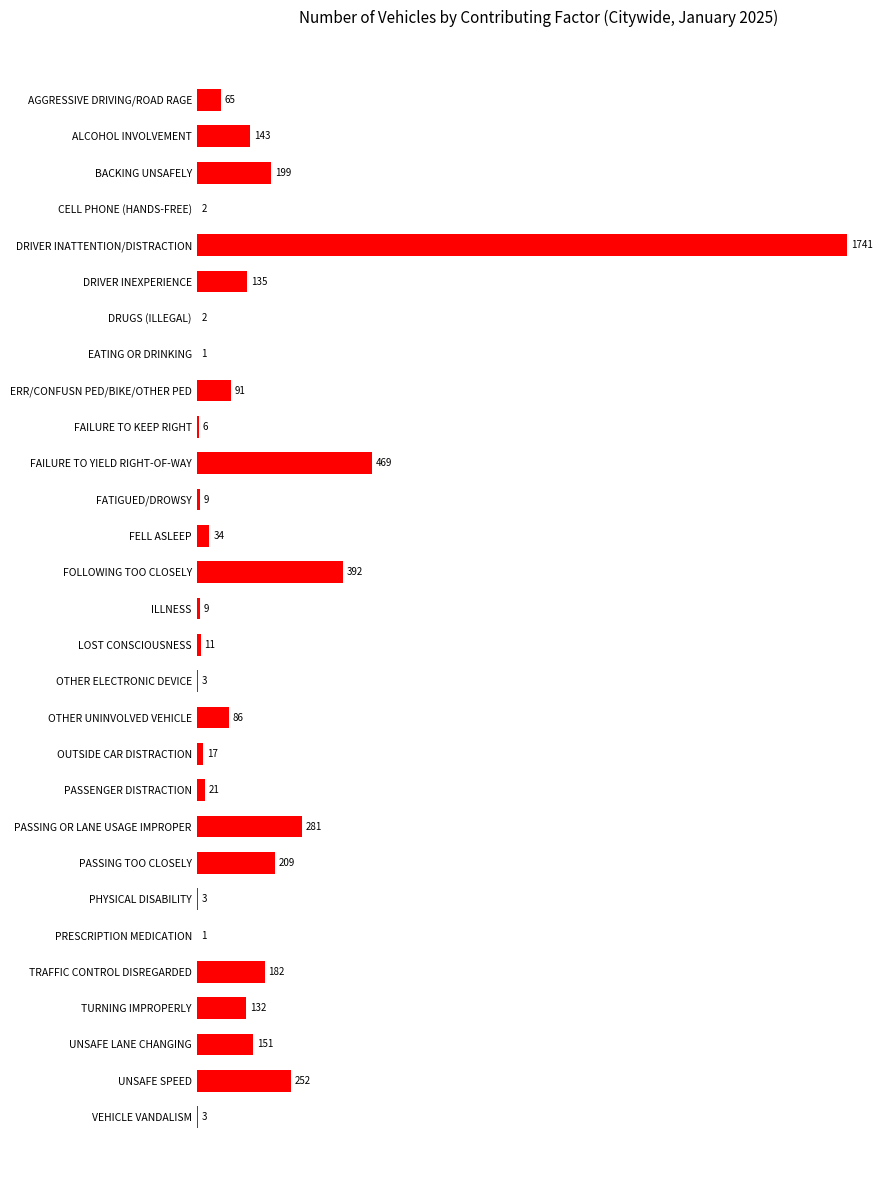

What is the approximate value at PASSING TOO CLOSELY?

209